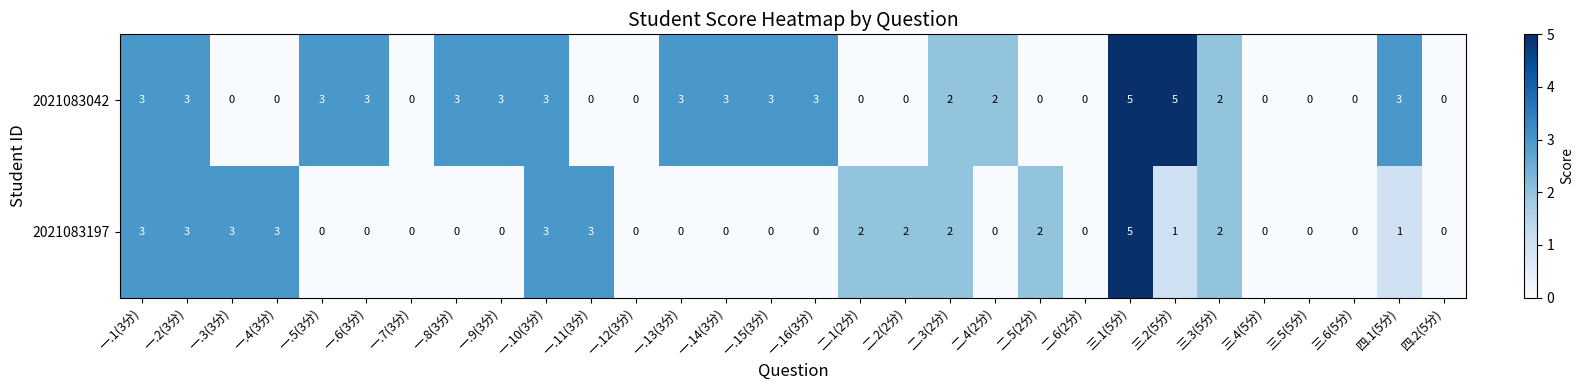

What is the difference between the 2021083042 values at 一.12(3分) and 一.6(3分)?

3